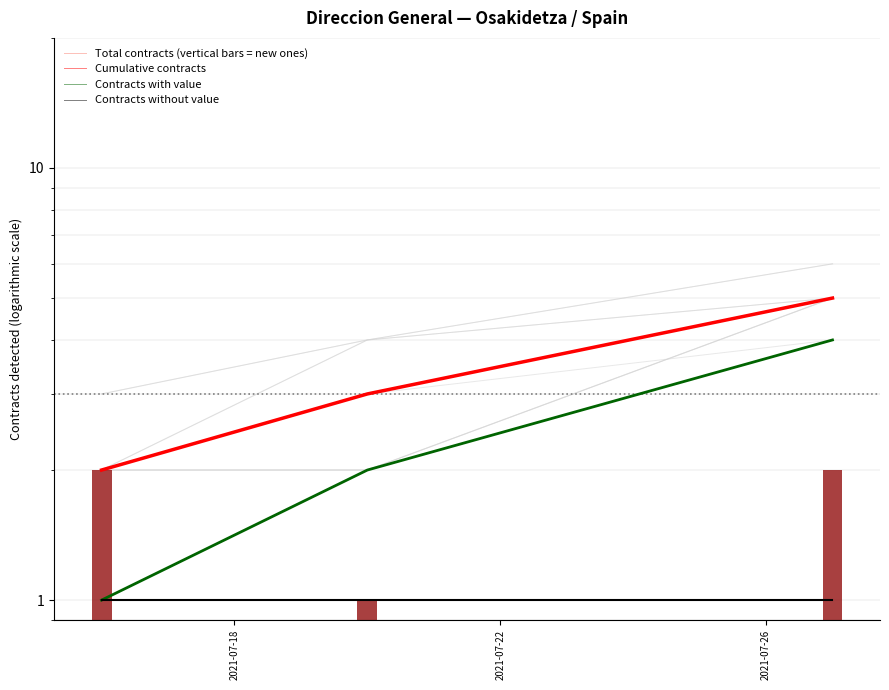

What is the value of the Contracts with value bar at the 1st from the left?

1